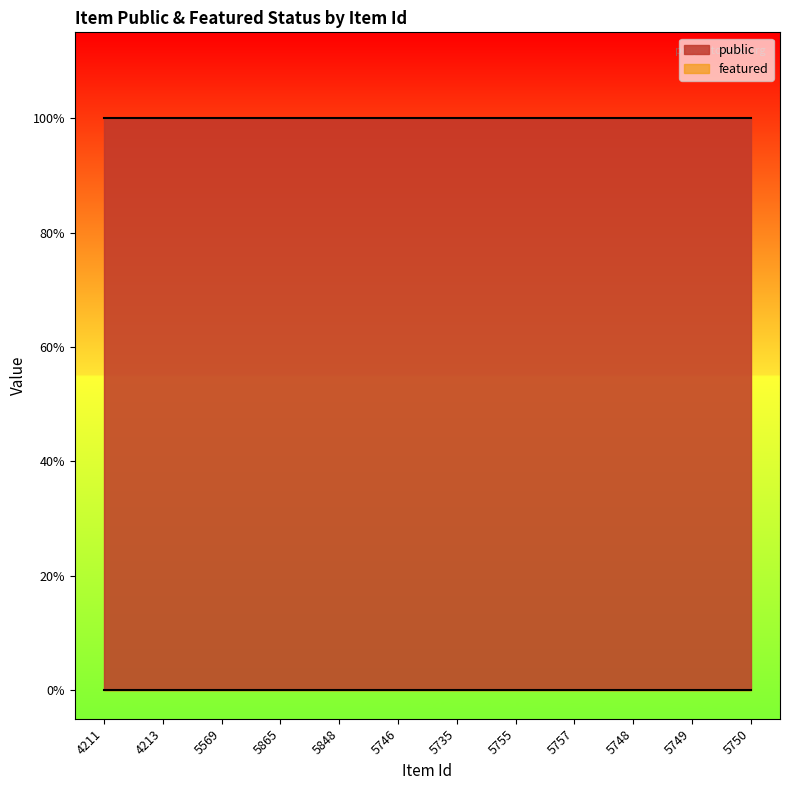

What are all the series names shown in the legend?

public, featured